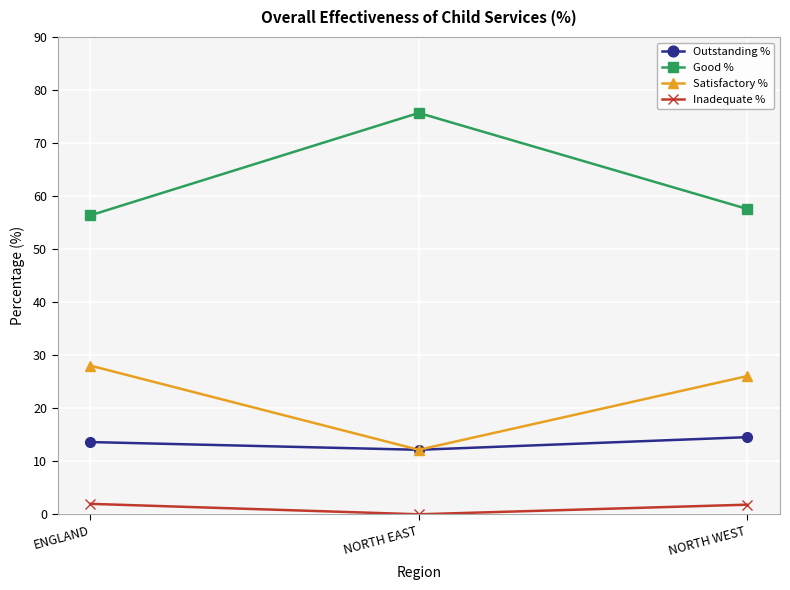

Which category has the highest value across all series?

NORTH EAST